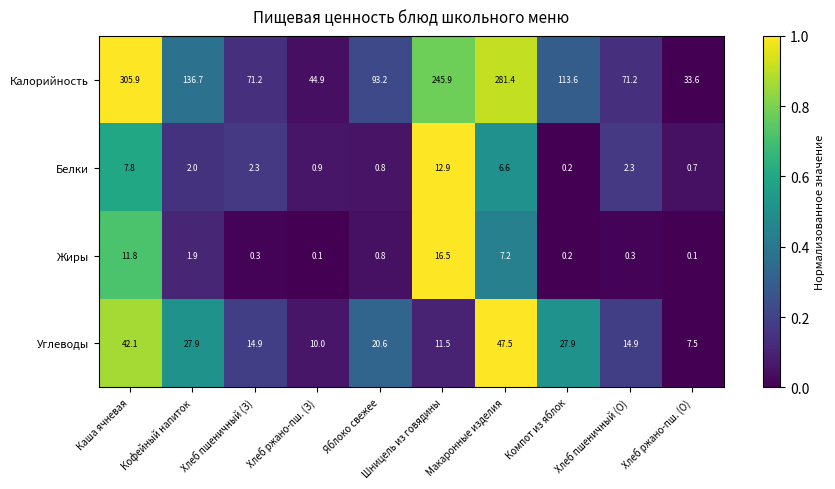

The Калорийность series shows 136.7 at Кофейный напиток. True or false?

True